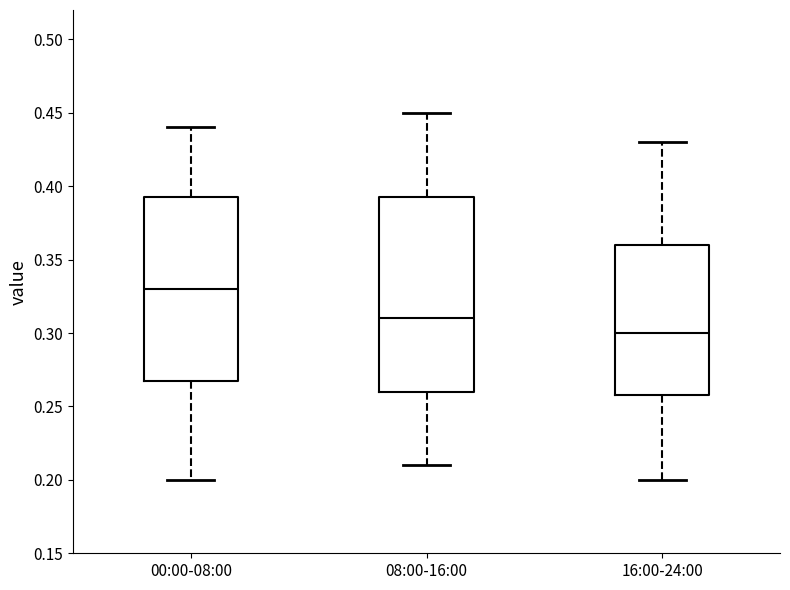

Reading left to right, read every box against the y-axis: the position of its median line, the range the box covers, and the ends of its whiskers. The values are not printed on the chart, so give them approximately, as read against the axis.

00:00-08:00: median 0.330, box 0.270 to 0.395, whiskers 0.200 to 0.440
08:00-16:00: median 0.310, box 0.260 to 0.395, whiskers 0.210 to 0.450
16:00-24:00: median 0.300, box 0.260 to 0.360, whiskers 0.200 to 0.430